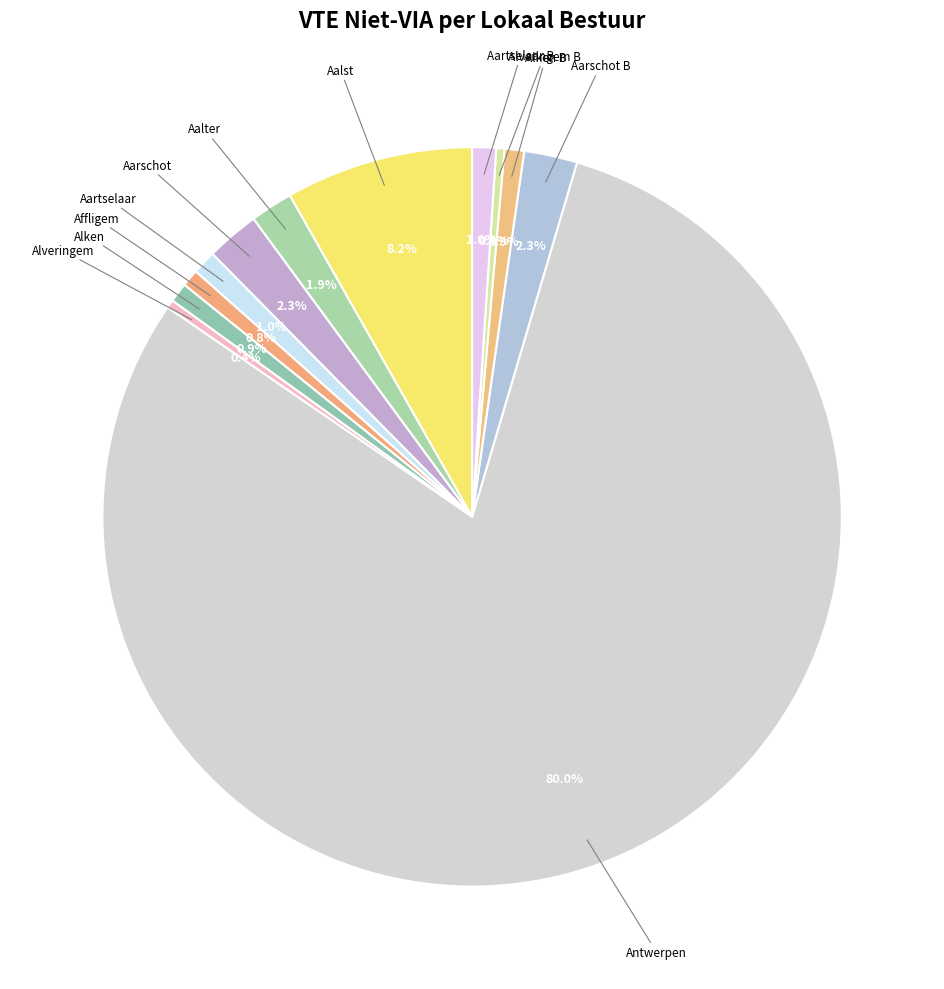

How many segments does this pie chart have?

12